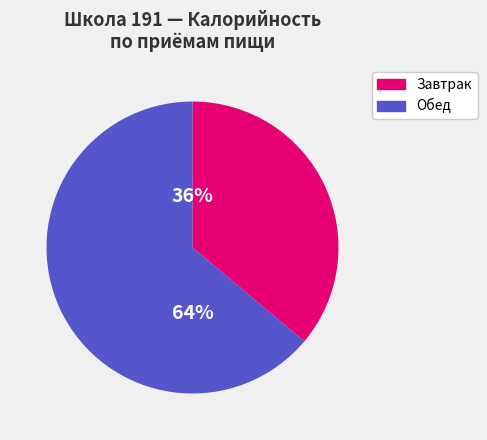

Which category has the biggest portion of the pie?

Обед